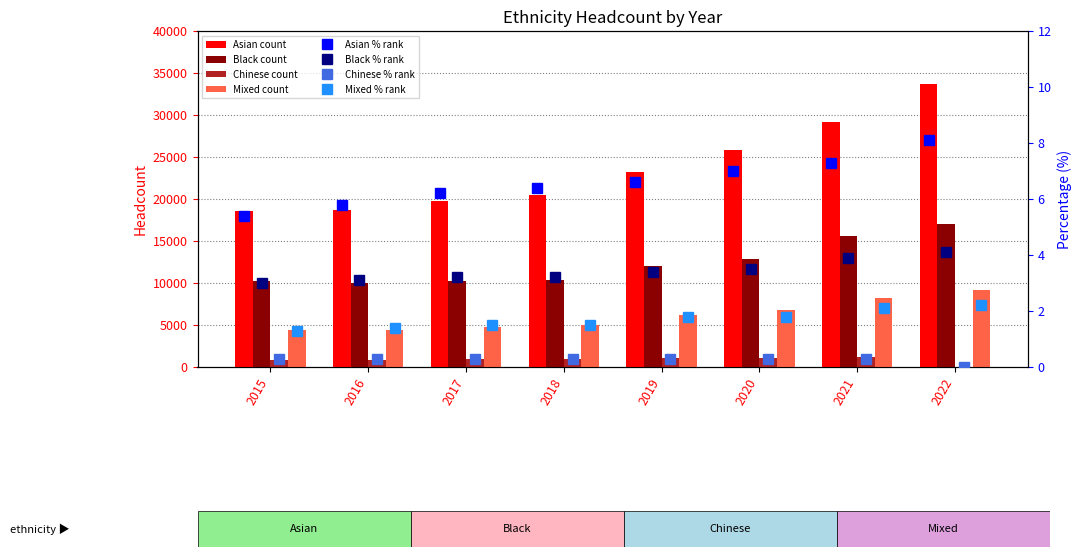

Does the chart contain any negative values?

No